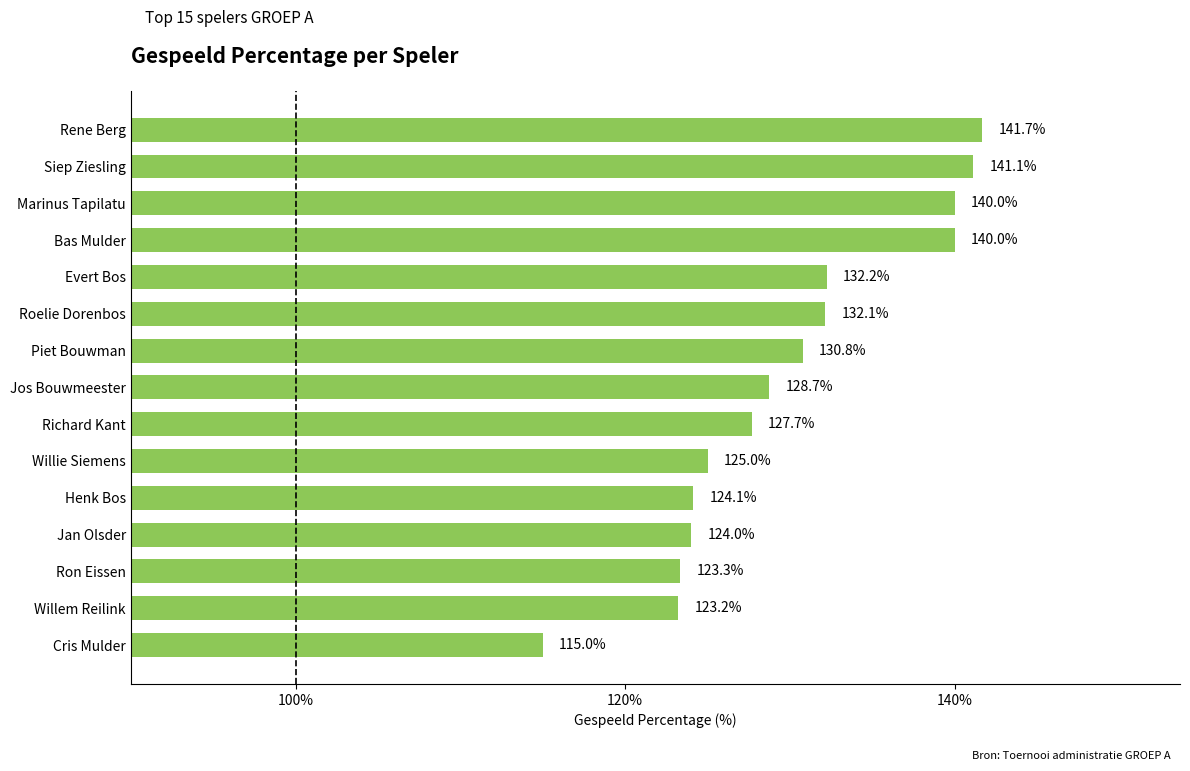

Approximately how many times larger is the value at Rene Berg compared to Richard Kant?

1.1